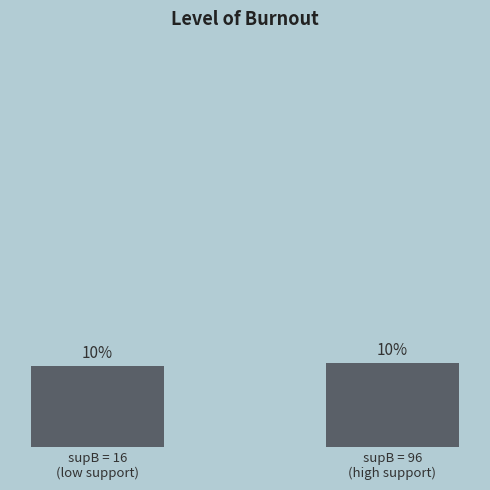

Reading right to left, extract all data points from this chart.

0.1	0.1